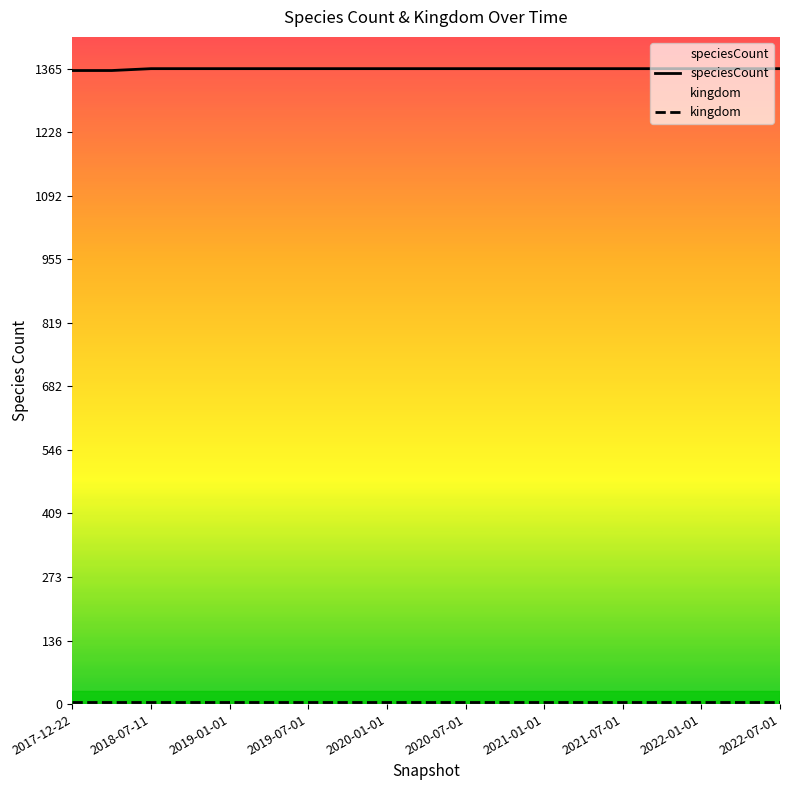

What is the greatest value displayed?

1365.0